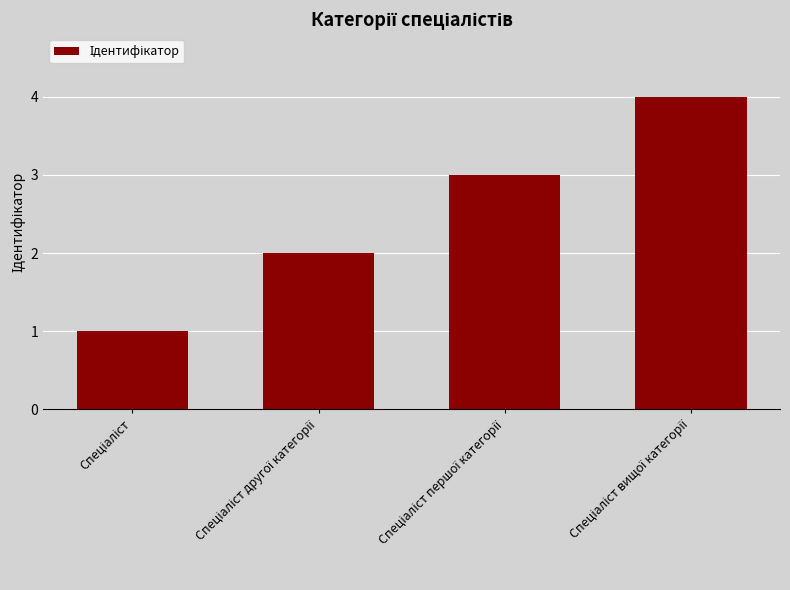

What is the sum of all values?

10